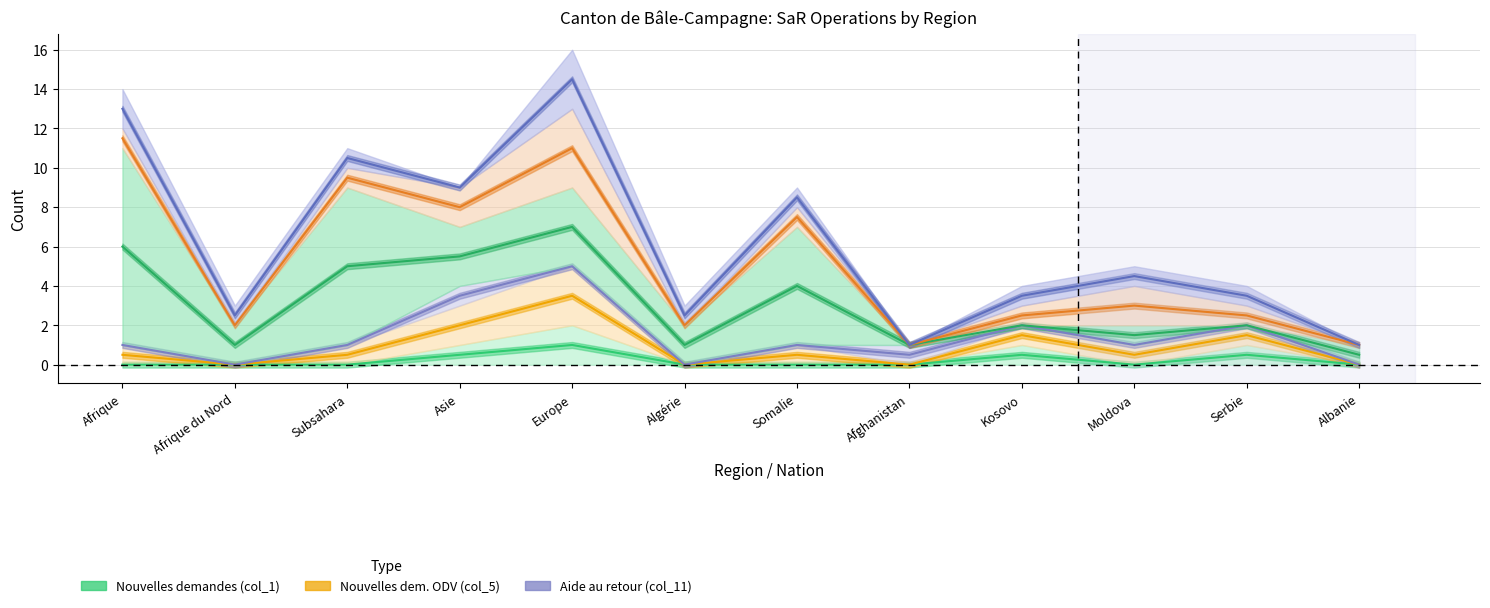

Is it true that Aide au retour (col_11) equals 0 at Algérie?

True